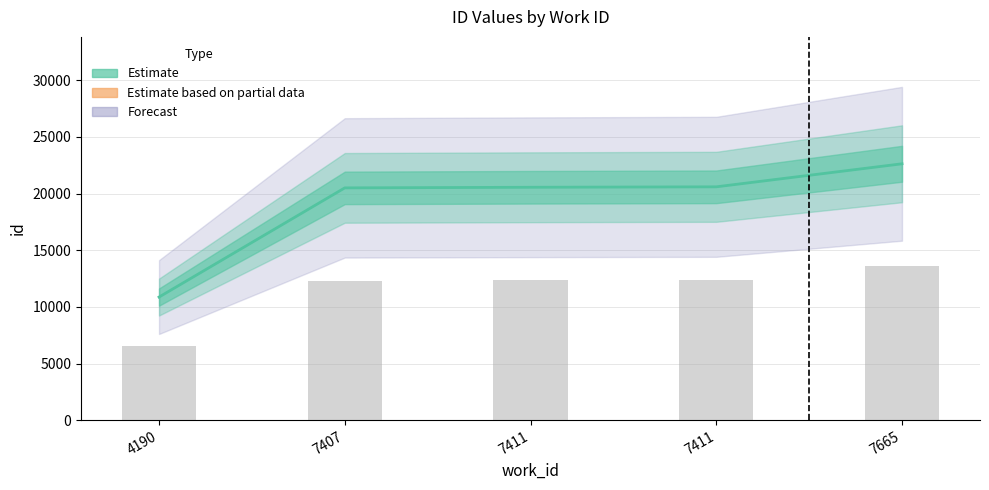

At which category does the chart reach its minimum across all series?

4190